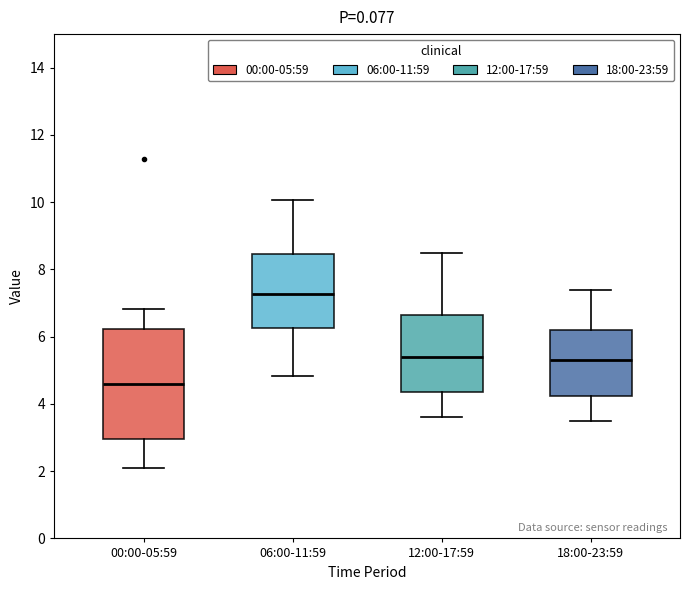

Which box's median line is the lowest?

00:00-05:59